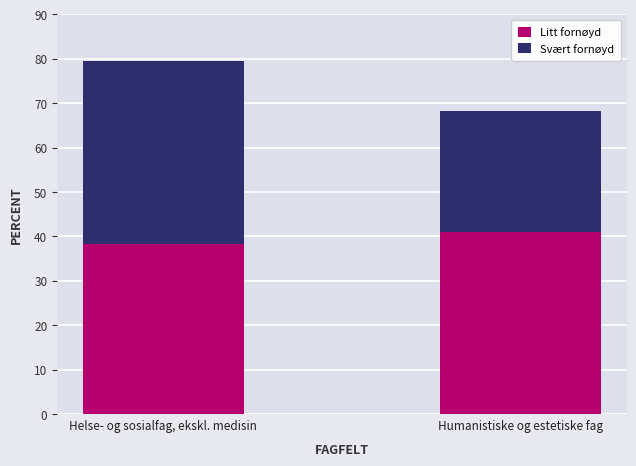

The Litt fornøyd series shows 55.6 at Humanistiske og estetiske fag. True or false?

False